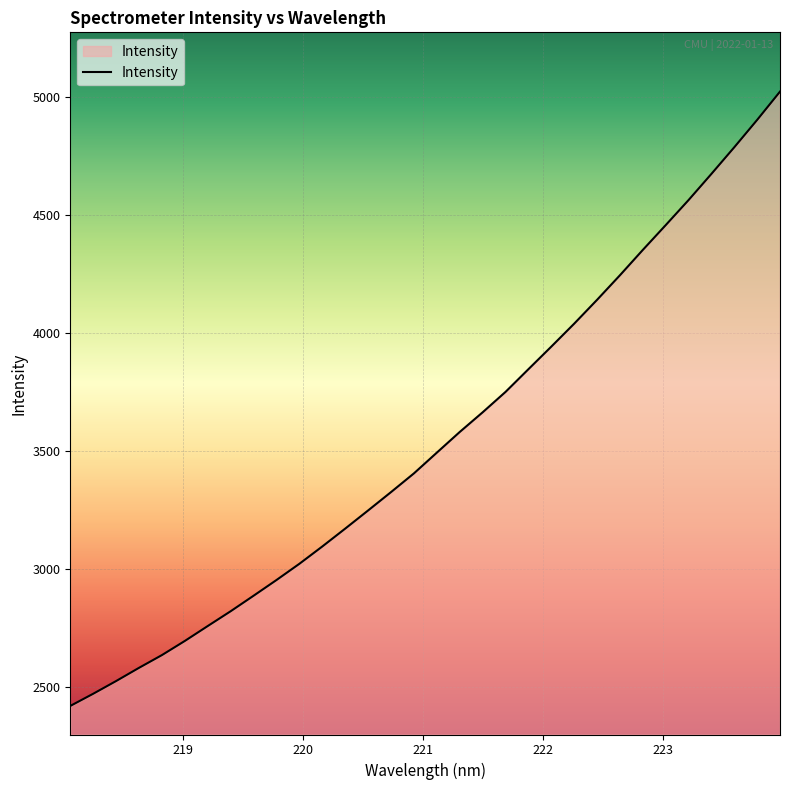

Reading right to left, what are all the values shown in this chart?

5021.7	4901.8	4785.9	4673.1	4562.2	4456.0	4351.0	4243.7	4139.6	4038.7	3941.5	3845.8	3749.7	3663.2	3580.0	3492.5	3404.7	3325.5	3247.7	3170.8	3095.2	3021.9	2953.1	2886.6	2820.9	2758.2	2695.1	2635.1	2581.1	2525.1	2471.3	2419.7